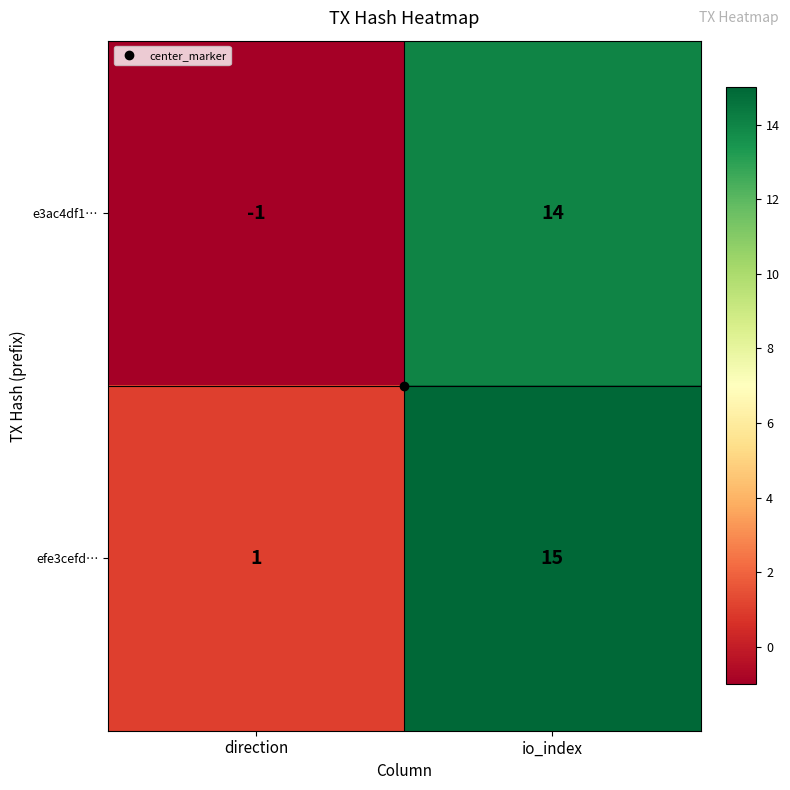

What is the total value across all series at io_index?

29